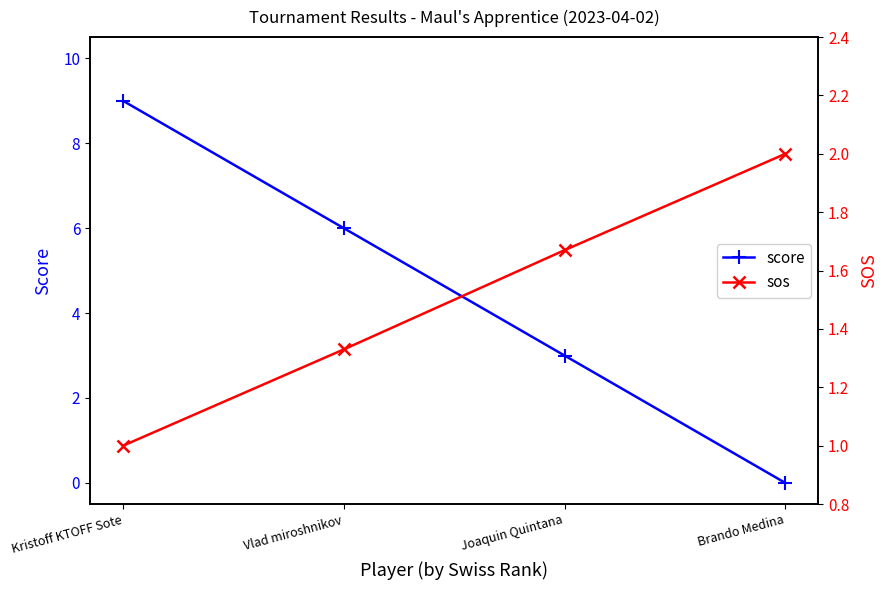

What position from the right is Joaquin Quintana?

2